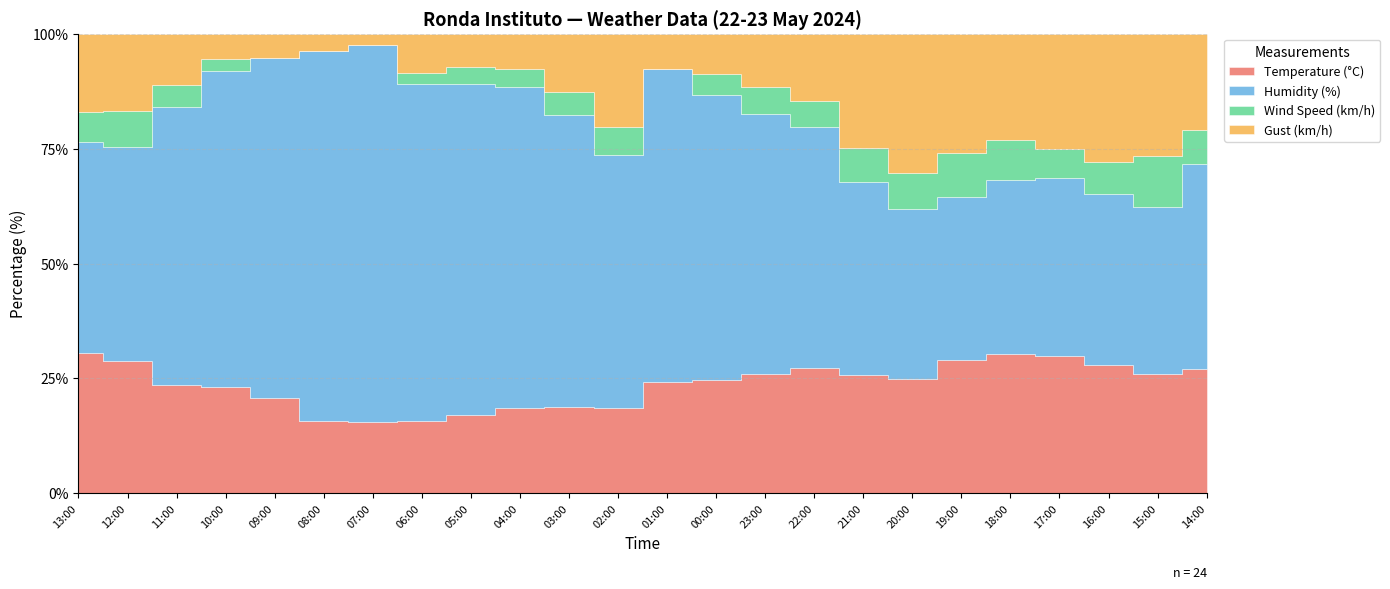

Count the number of data series in this chart.

4